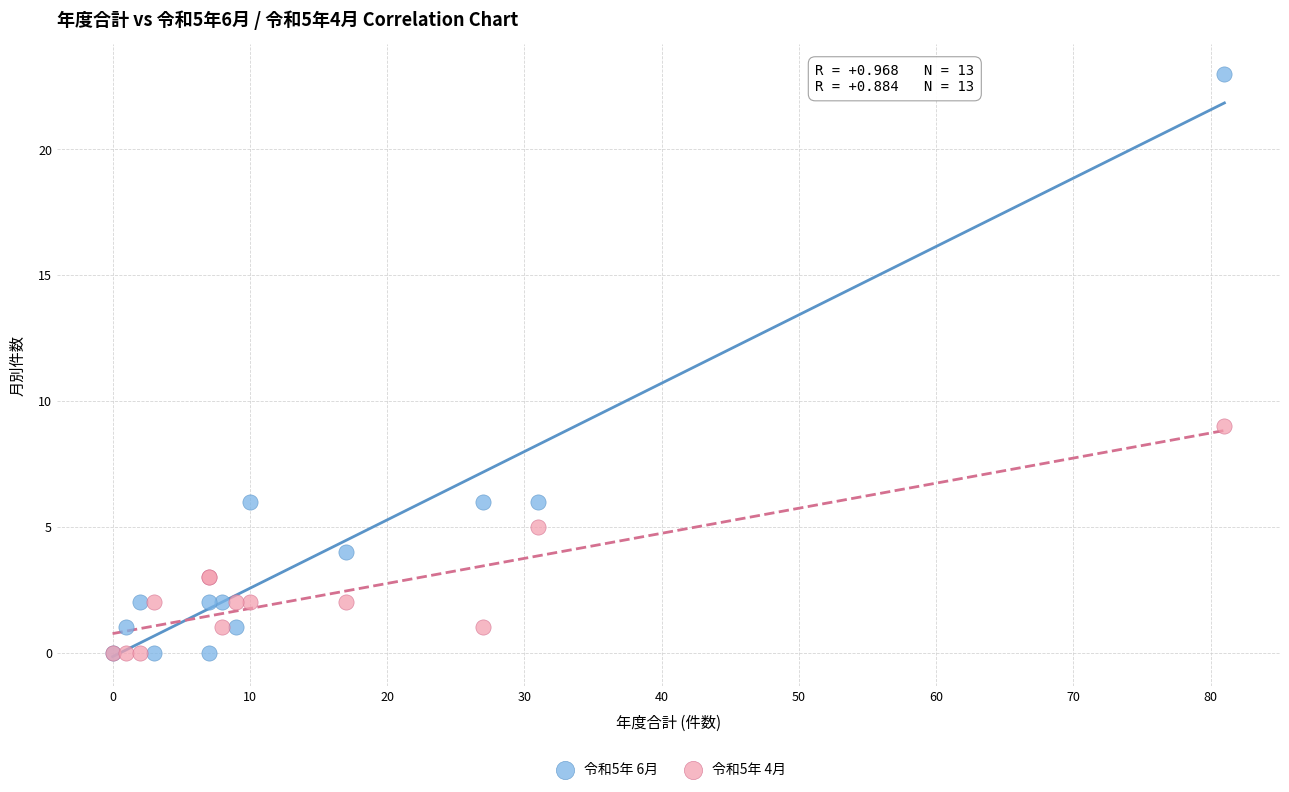

What are all the series names shown in the legend?

令和5年 6月, 令和5年 4月